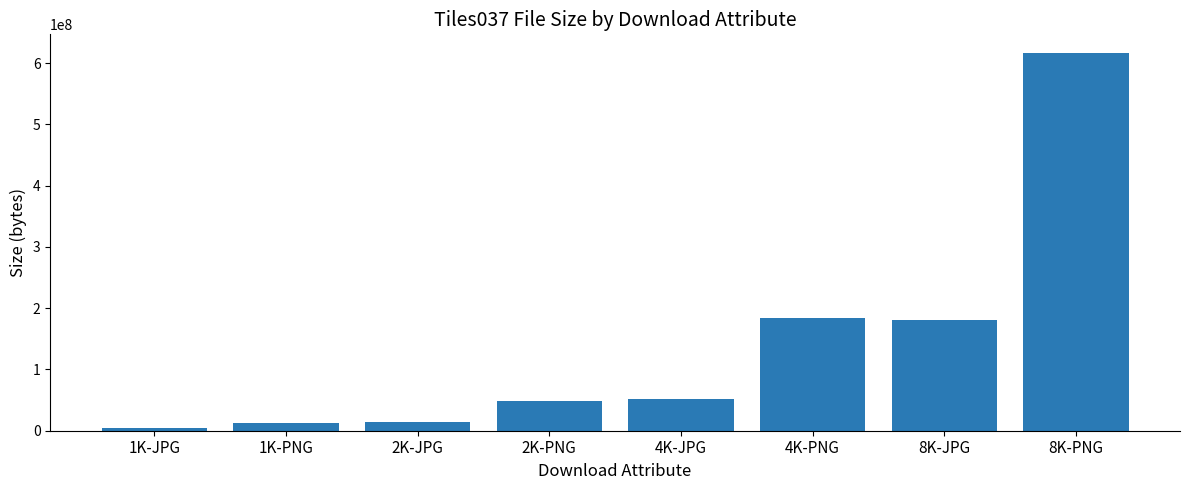

True or false: the data shows 183572684 at 4K-PNG.

True